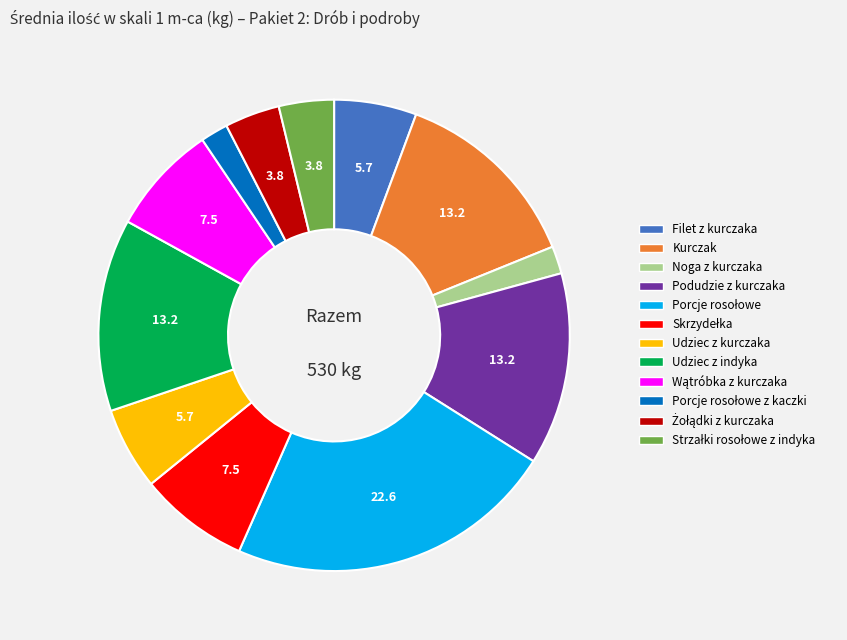

Does any single category account for the majority?

No